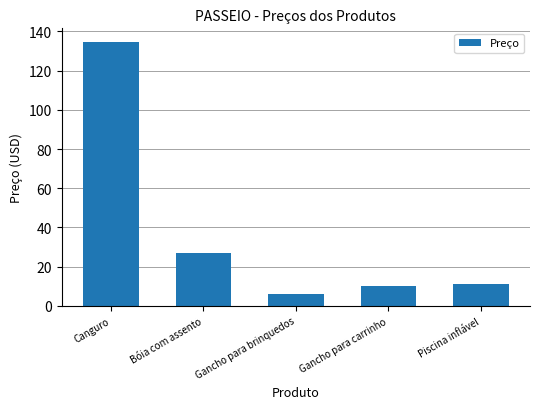

Approximately how many times larger is the value at Bóia com assento compared to Gancho para brinquedos?

4.5